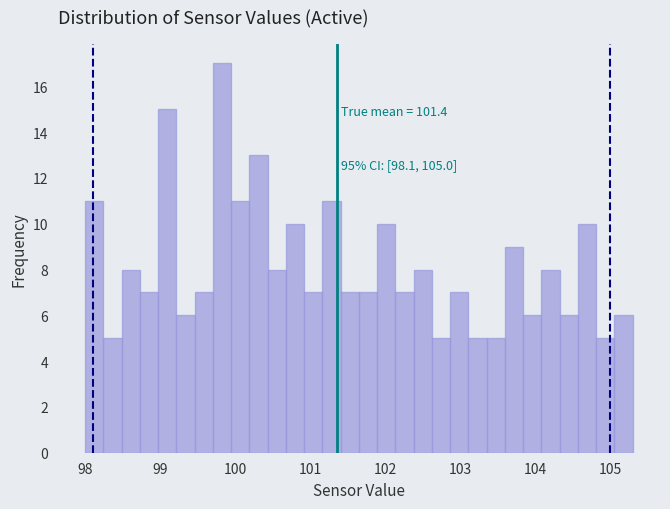

Around what value on the x-axis is the tallest bar? Give the approximate position of its centre, as read against the axis.

99.8